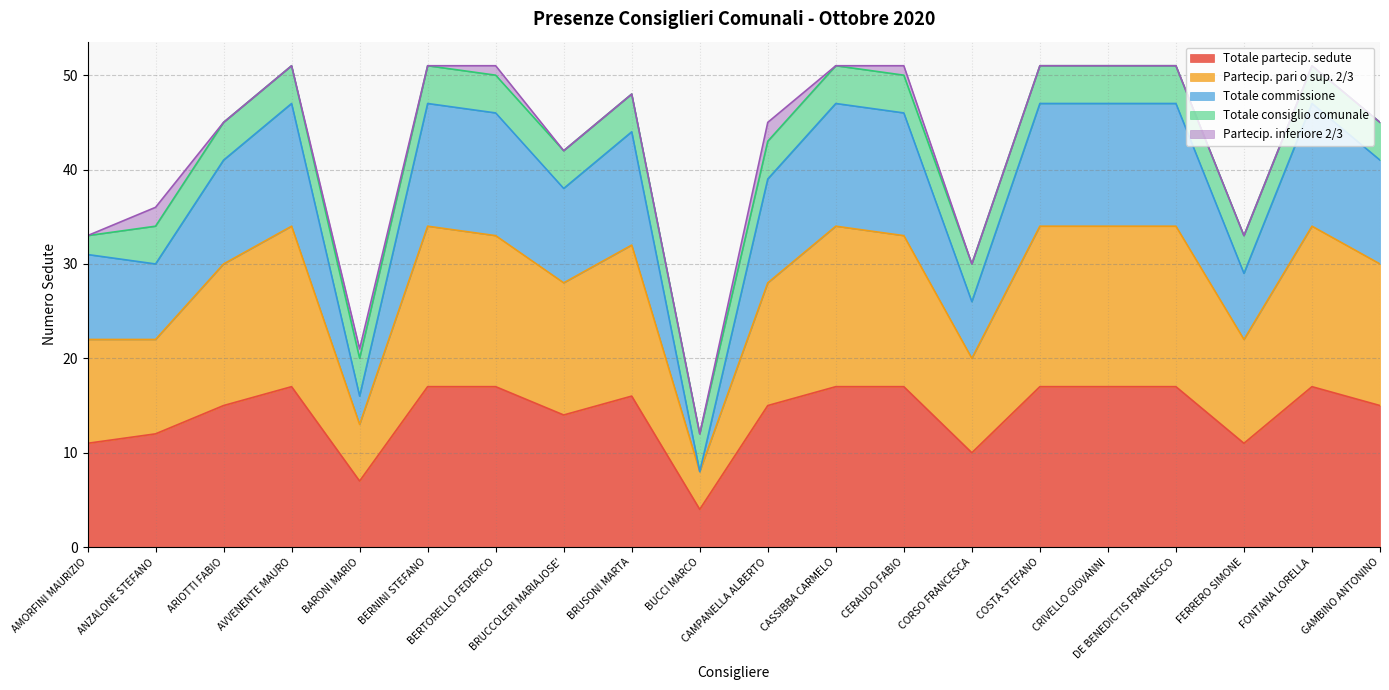

What is the average value of the Partecip. pari o sup. 2/3 series?

28